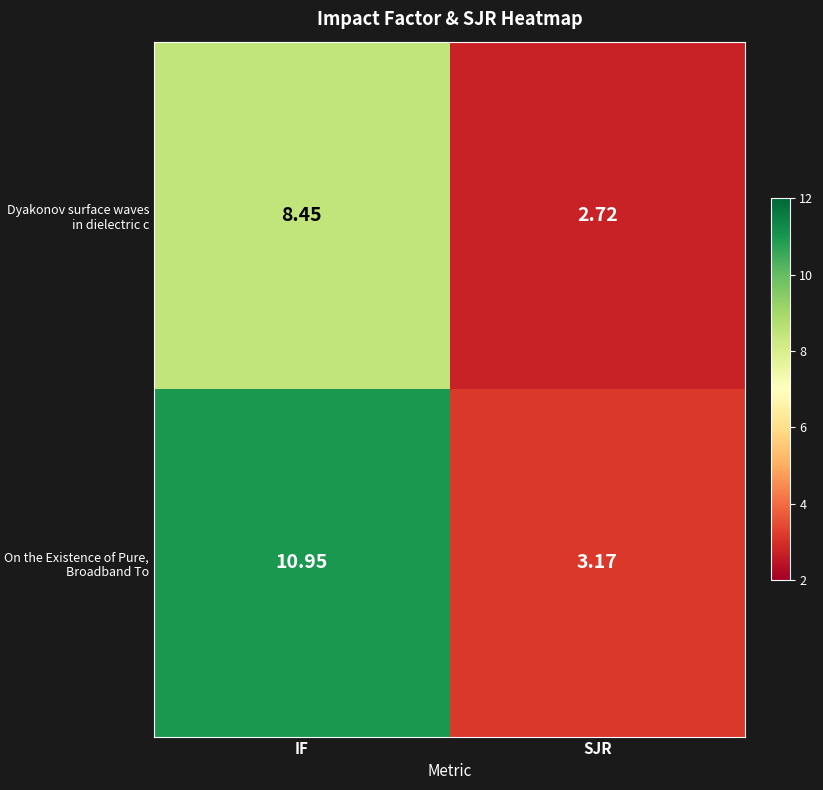

List the labels in order of Dyakonov surface waves in dielectric c value, largest first.

IF, SJR